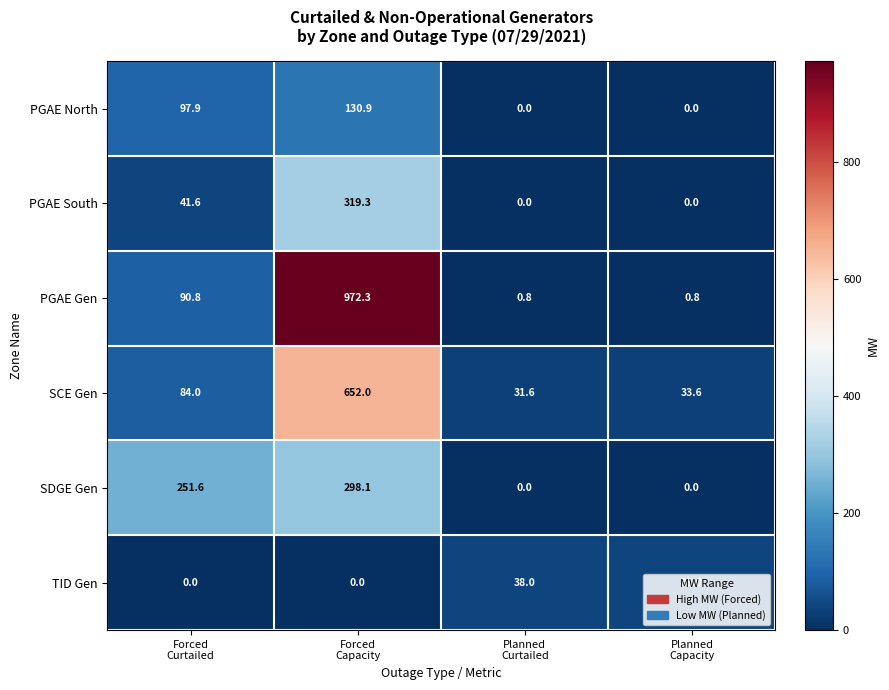

Which series has the largest total across all categories?

PGAE Gen